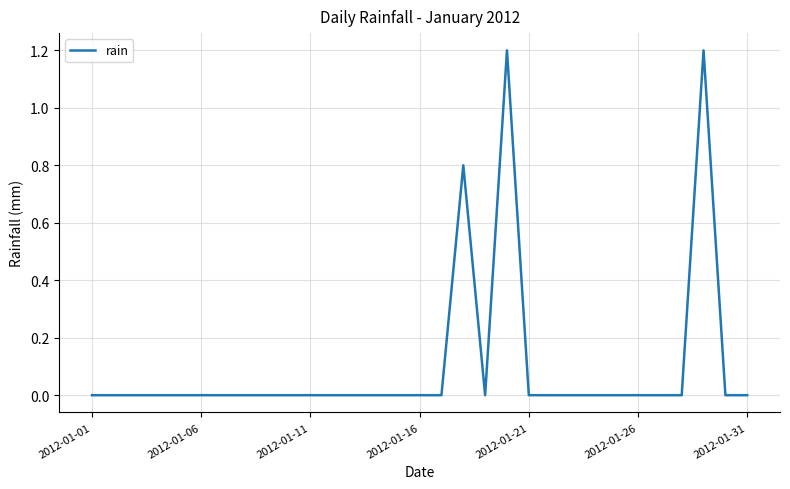

What is the greatest value displayed?

1.2